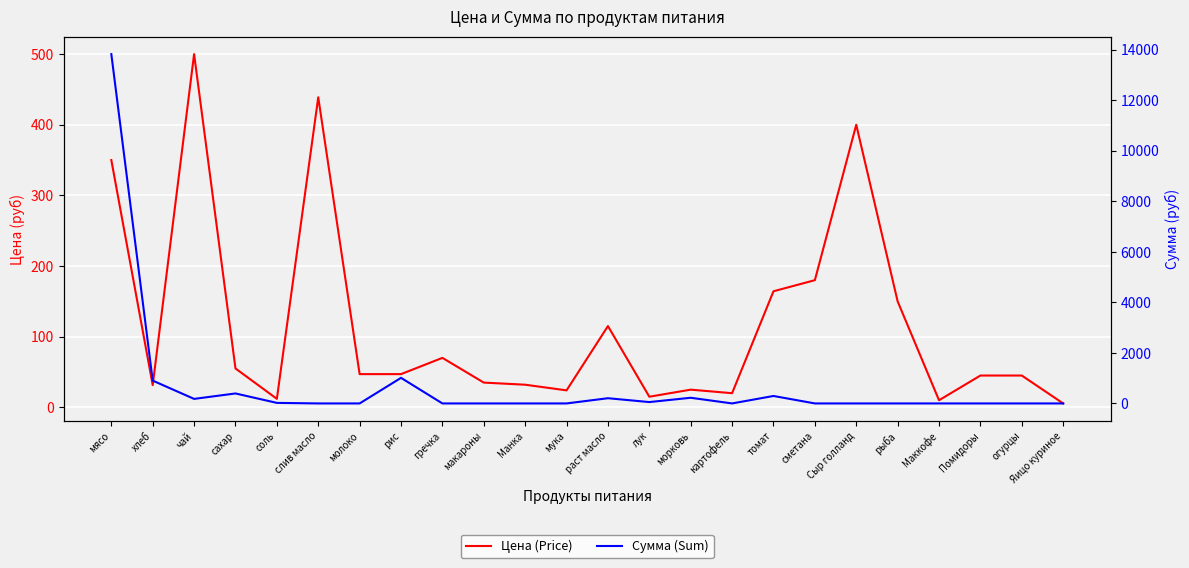

What is the difference between the highest and lowest values at картофель?

20.0